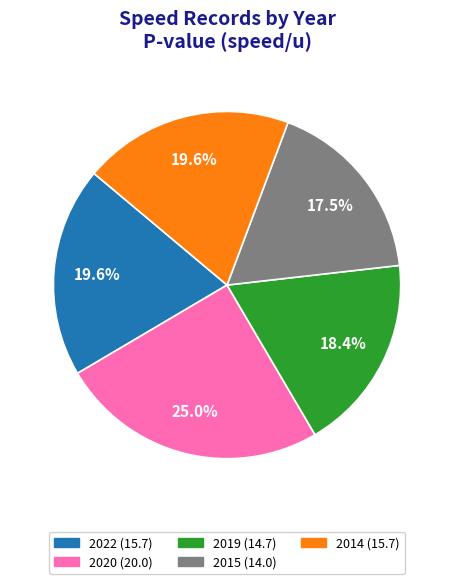

Is there any slice that represents more than half of the pie?

No